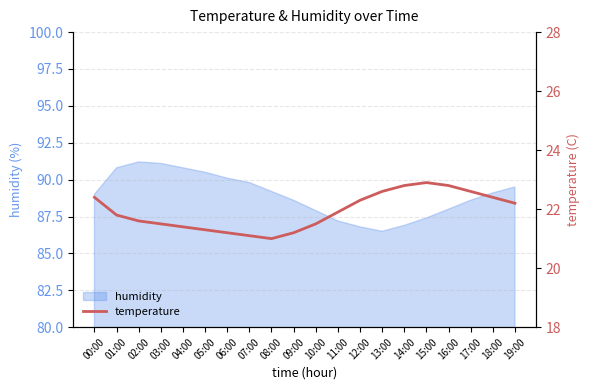

True or false: the data has more than 2 interior local peaks.

False